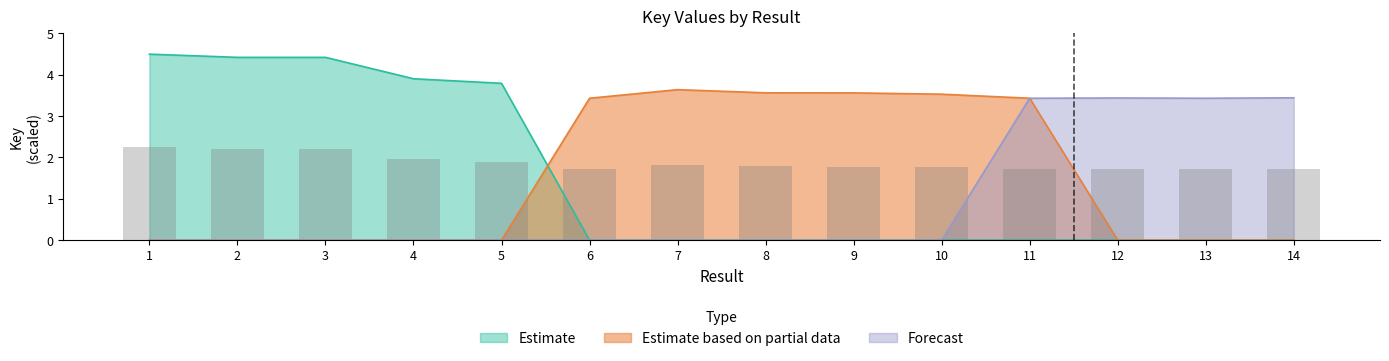

True or false: Forecast has a value of 0.0 at 5.

True